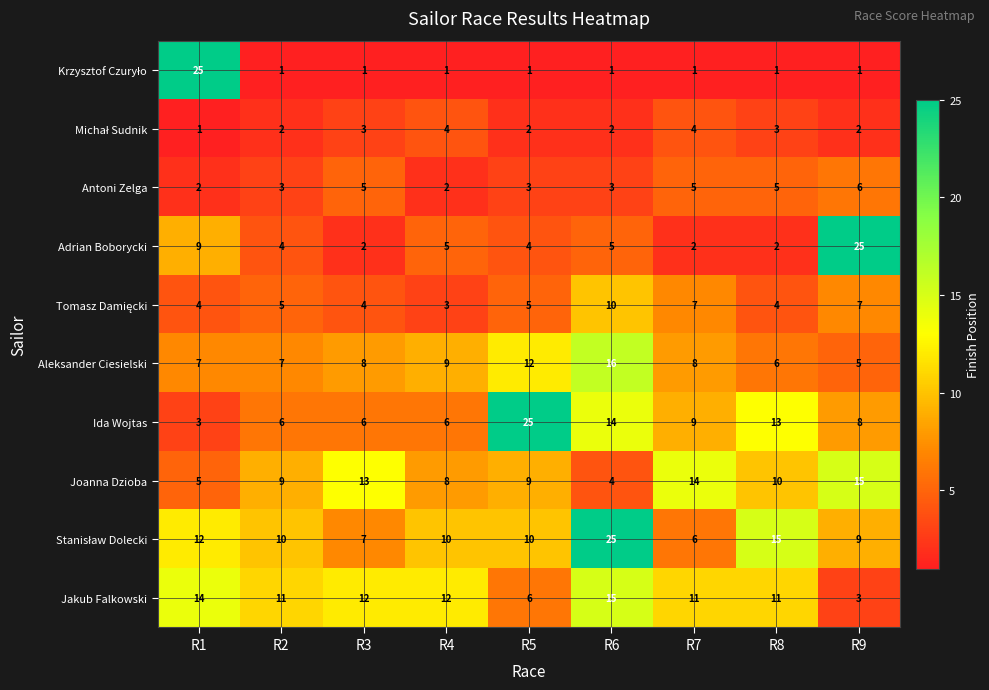

The Jakub Falkowski series shows 11 at R7. True or false?

True